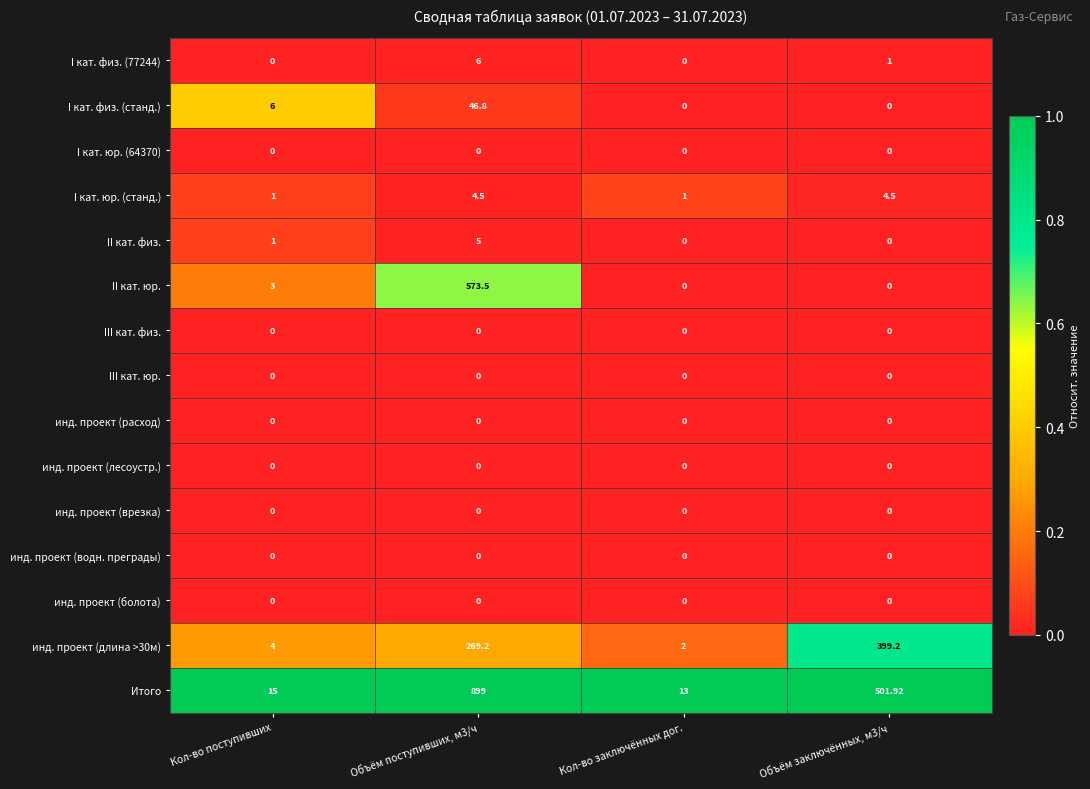

Which series has the widest spread of values?

Итого